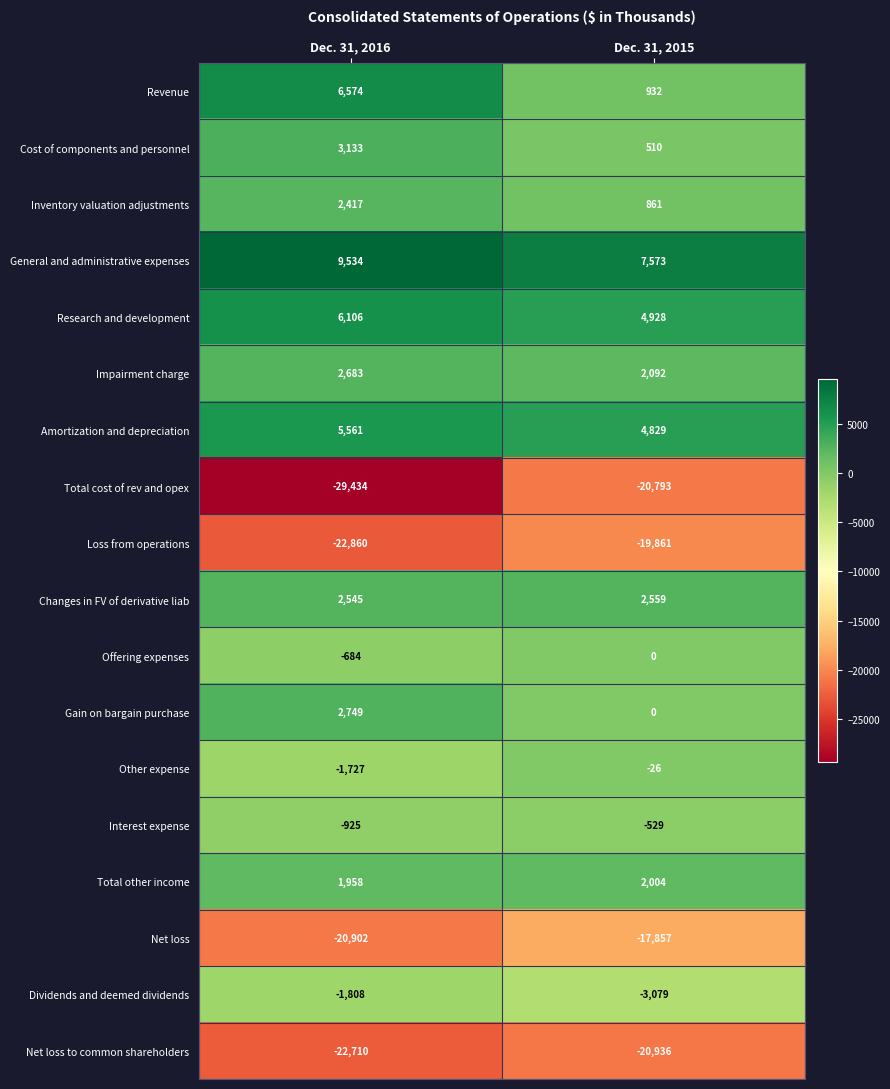

Which label corresponds to the smallest value in the chart?

Dec. 31, 2016